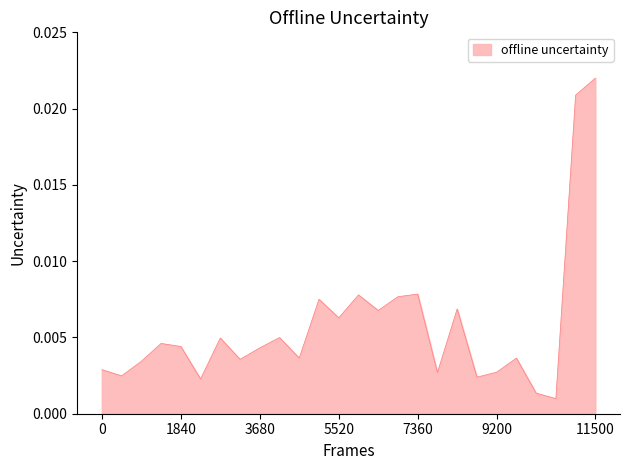

Which label corresponds to the largest value in the chart?

11500